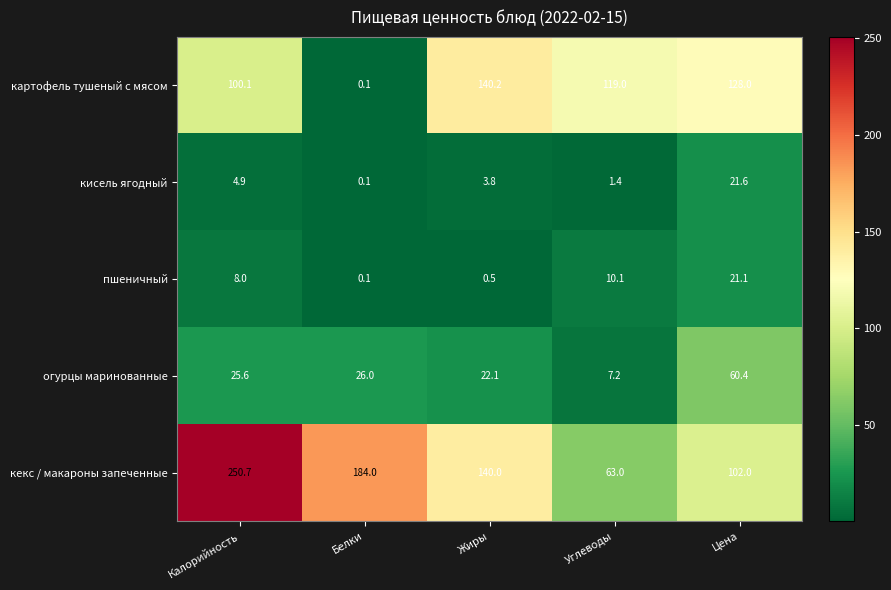

At which category does the chart reach its peak across all series?

Калорийность